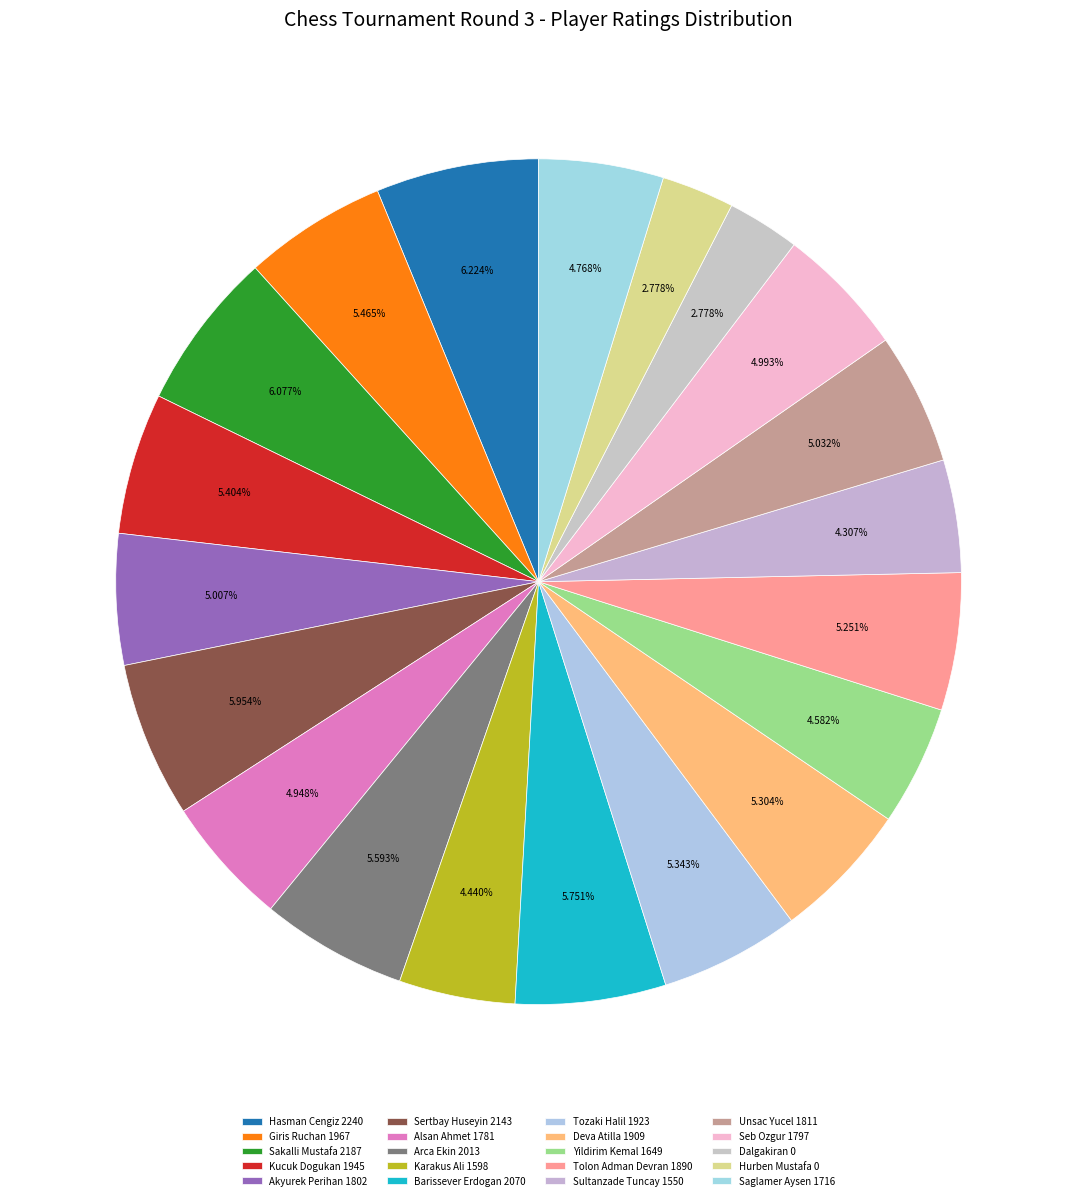

To the nearest percent, what is the average slice percentage?

5%